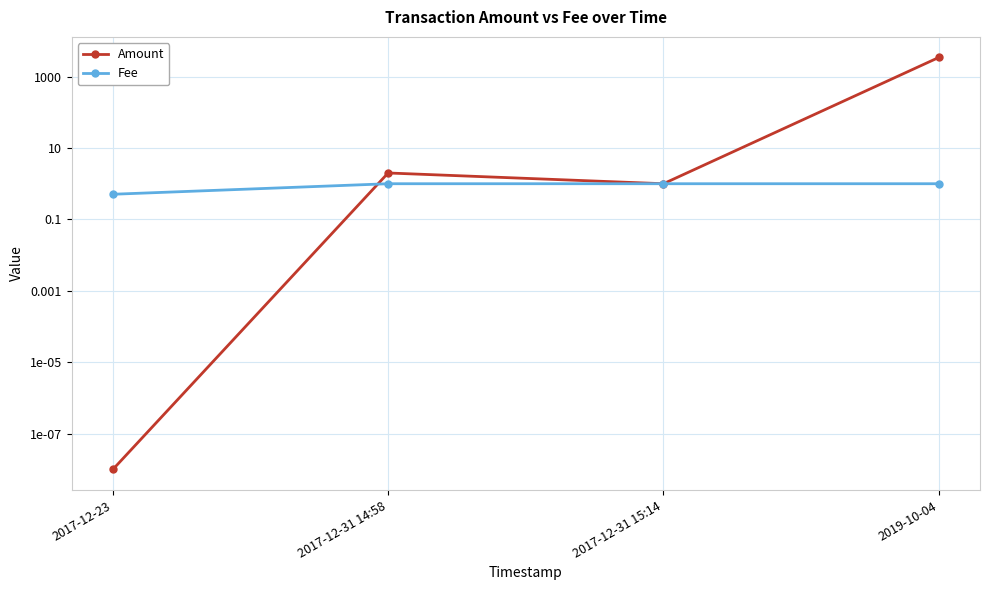

Between 2017-12-31 14:58 and 2019-10-04, which is larger?

2019-10-04